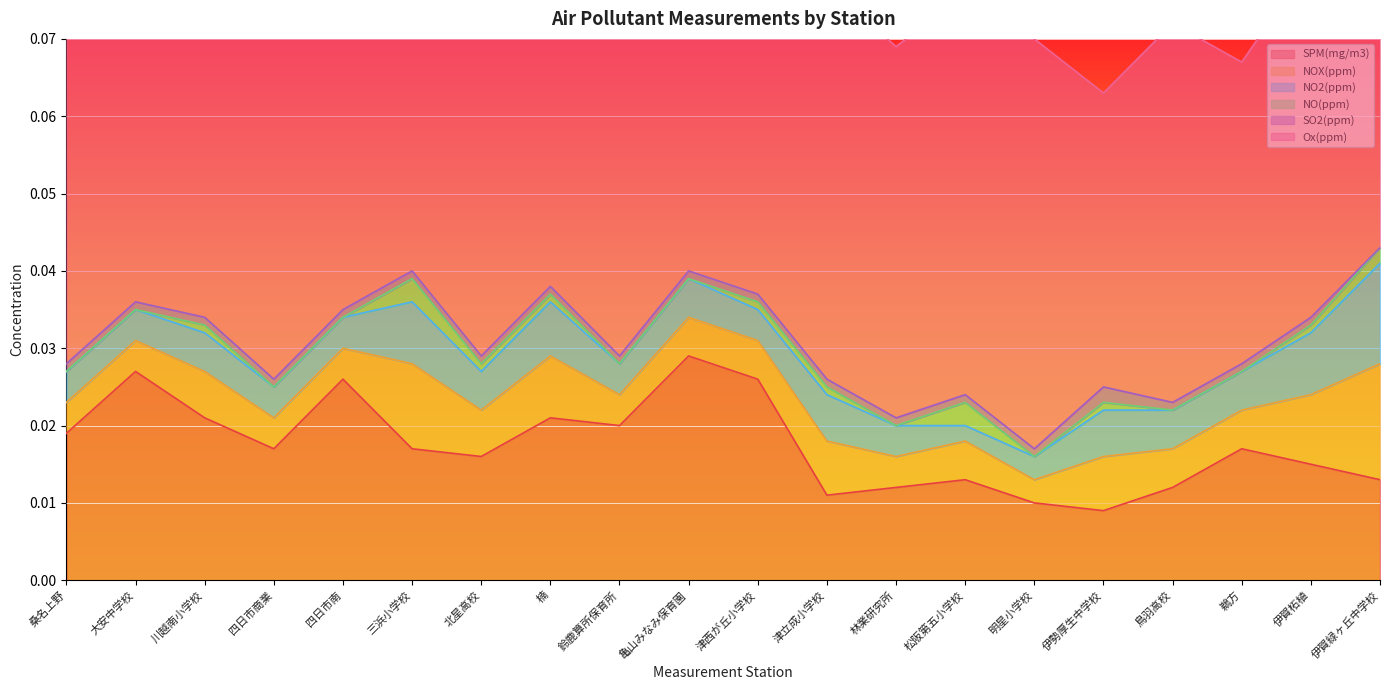

Reading left to right, transcribe all the data shown in this chart.

SPM(mg/m3): 桑名上野=0.0	大安中学校=0.0	川越南小学校=0.0	四日市商業=0.0	四日市南=0.0	三浜小学校=0.0	北星高校=0.0	楠=0.0	鈴鹿算所保育所=0.0	亀山みなみ保育園=0.0	津西が丘小学校=0.0	津立成小学校=0.0	林業研究所=0.0	松阪第五小学校=0.0	明星小学校=0.0	伊勢厚生中学校=0.0	鳥羽高校=0.0	鵜方=0.0	伊賀柘植=0.0	伊賀緑ヶ丘中学校=0.0
NOX(ppm): 桑名上野=0.0	大安中学校=0.0	川越南小学校=0.0	四日市商業=0.0	四日市南=0.0	三浜小学校=0.0	北星高校=0.0	楠=0.0	鈴鹿算所保育所=0.0	亀山みなみ保育園=0.0	津西が丘小学校=0.0	津立成小学校=0.0	林業研究所=0.0	松阪第五小学校=0.0	明星小学校=0.0	伊勢厚生中学校=0.0	鳥羽高校=0.0	鵜方=0.0	伊賀柘植=0.0	伊賀緑ヶ丘中学校=0.0
NO2(ppm): 桑名上野=0.0	大安中学校=0.0	川越南小学校=0.0	四日市商業=0.0	四日市南=0.0	三浜小学校=0.0	北星高校=0.0	楠=0.0	鈴鹿算所保育所=0.0	亀山みなみ保育園=0.0	津西が丘小学校=0.0	津立成小学校=0.0	林業研究所=0.0	松阪第五小学校=0.0	明星小学校=0.0	伊勢厚生中学校=0.0	鳥羽高校=0.0	鵜方=0.0	伊賀柘植=0.0	伊賀緑ヶ丘中学校=0.0
NO(ppm): 桑名上野=0.0	大安中学校=0.0	川越南小学校=0.0	四日市商業=0.0	四日市南=0.0	三浜小学校=0.0	北星高校=0.0	楠=0.0	鈴鹿算所保育所=0.0	亀山みなみ保育園=0.0	津西が丘小学校=0.0	津立成小学校=0.0	林業研究所=0.0	松阪第五小学校=0.0	明星小学校=0.0	伊勢厚生中学校=0.0	鳥羽高校=0.0	鵜方=0.0	伊賀柘植=0.0	伊賀緑ヶ丘中学校=0.0
SO2(ppm): 桑名上野=0.0	大安中学校=0.0	川越南小学校=0.0	四日市商業=0.0	四日市南=0.0	三浜小学校=0.0	北星高校=0.0	楠=0.0	鈴鹿算所保育所=0.0	亀山みなみ保育園=0.0	津西が丘小学校=0.0	津立成小学校=0.0	林業研究所=0.0	松阪第五小学校=0.0	明星小学校=0.0	伊勢厚生中学校=0.0	鳥羽高校=0.0	鵜方=0.0	伊賀柘植=0.0	伊賀緑ヶ丘中学校=0.0
Ox(ppm): 桑名上野=0.1	大安中学校=0.1	川越南小学校=0.0	四日市商業=0.1	四日市南=0.1	三浜小学校=0.0	北星高校=0.1	楠=0.0	鈴鹿算所保育所=0.1	亀山みなみ保育園=0.1	津西が丘小学校=0.1	津立成小学校=0.1	林業研究所=0.0	松阪第五小学校=0.1	明星小学校=0.1	伊勢厚生中学校=0.0	鳥羽高校=0.0	鵜方=0.0	伊賀柘植=0.0	伊賀緑ヶ丘中学校=0.0